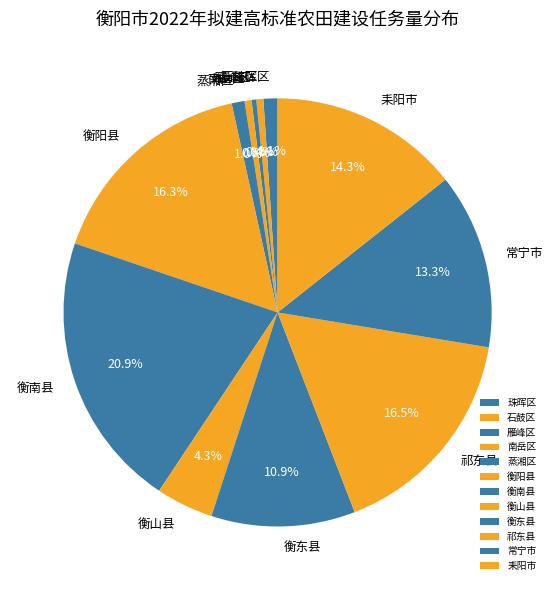

Which slice is the largest?

衡南县